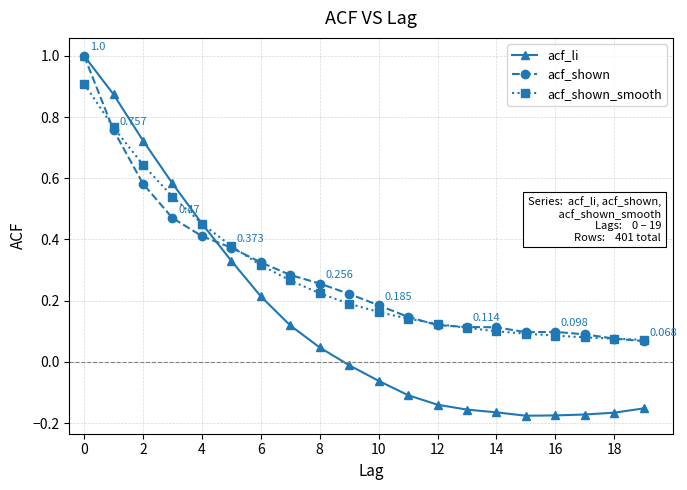

Which series has the largest range (max minus min)?

acf_li